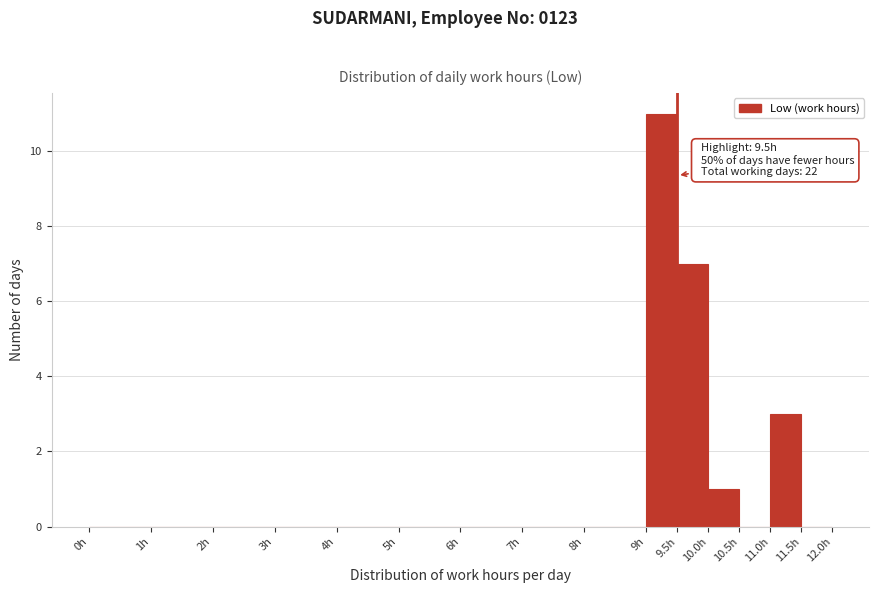

Which range on the x-axis has the tallest bar?

9.0 to 9.5